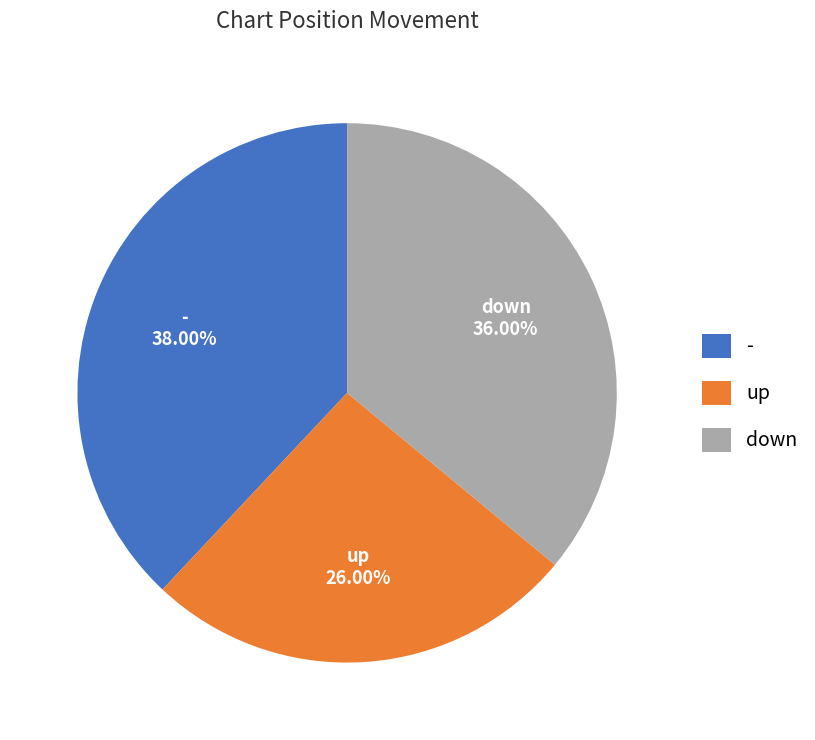

How much of the chart is everything except up?

74.0%